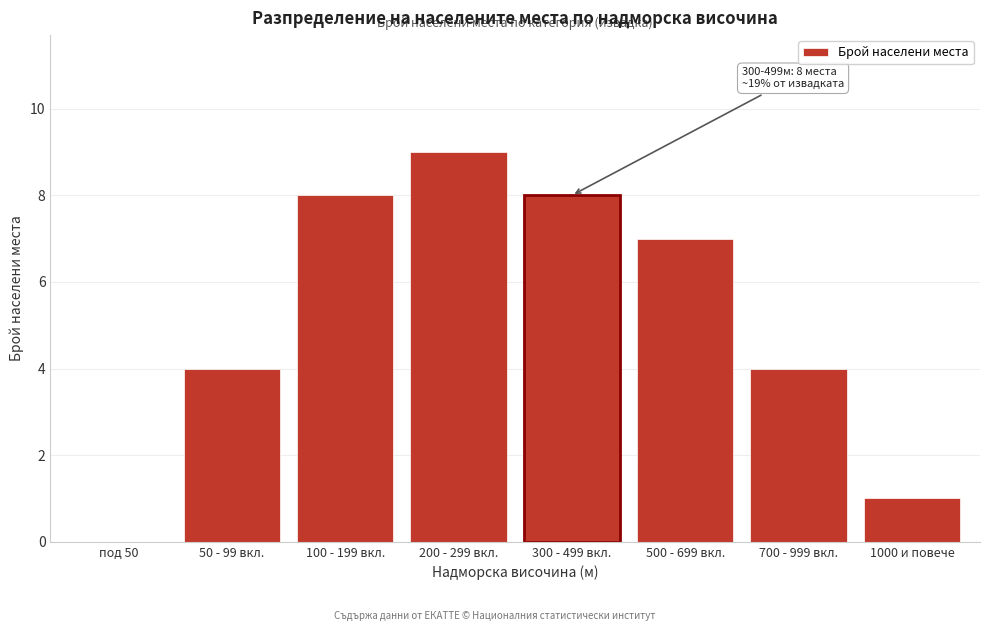

Reading left to right, list all the values displayed in this chart.

под 50=0	50 - 99 вкл.=4	100 - 199 вкл.=8	200 - 299 вкл.=9	300 - 499 вкл.=8	500 - 699 вкл.=7	700 - 999 вкл.=4	1000 и повече=1